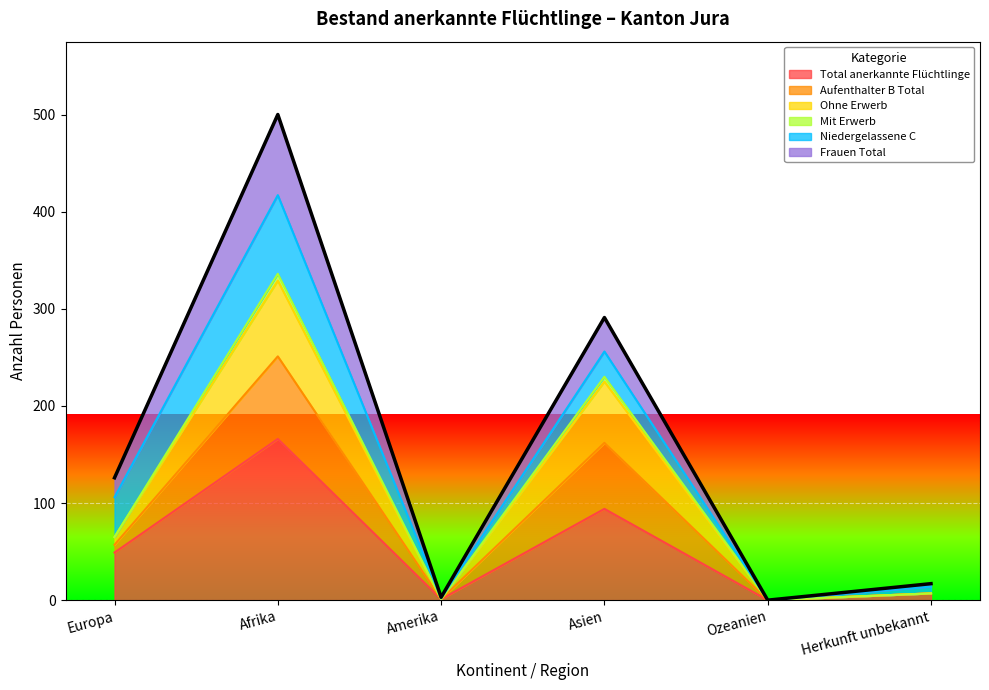

The Total anerkannte Flüchtlinge series shows 87 at Europa. True or false?

False